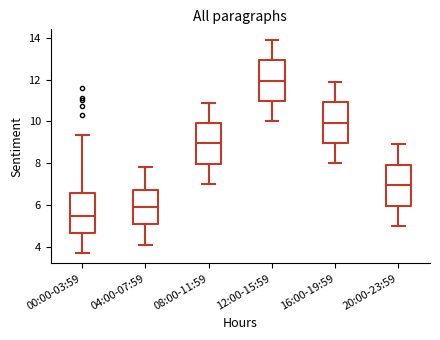

Reading left to right, transcribe this box plot: for each box, give where its median line is, the range the box spans, and where its two whiskers end, as read against the y-axis. The values are not printed on the chart, so give them approximately, as read against the axis.

00:00-03:59: median 5.4, box 4.6 to 6.6, whiskers 3.8 to 9.4
04:00-07:59: median 6.0, box 5.0 to 6.8, whiskers 4.2 to 7.8
08:00-11:59: median 9.0, box 8.0 to 10.0, whiskers 7.0 to 11.0
12:00-15:59: median 12.0, box 11.0 to 13.0, whiskers 10.0 to 14.0
16:00-19:59: median 10.0, box 9.0 to 11.0, whiskers 8.0 to 12.0
20:00-23:59: median 7.0, box 6.0 to 8.0, whiskers 5.0 to 9.0